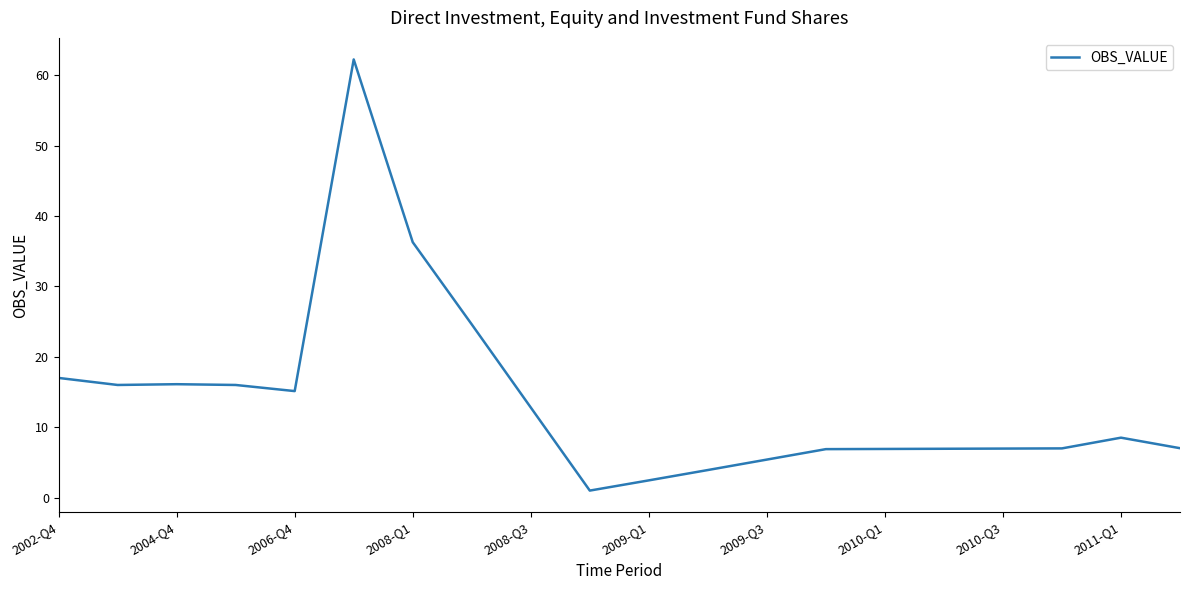

What is the difference between the maximum and minimum values?

61.2